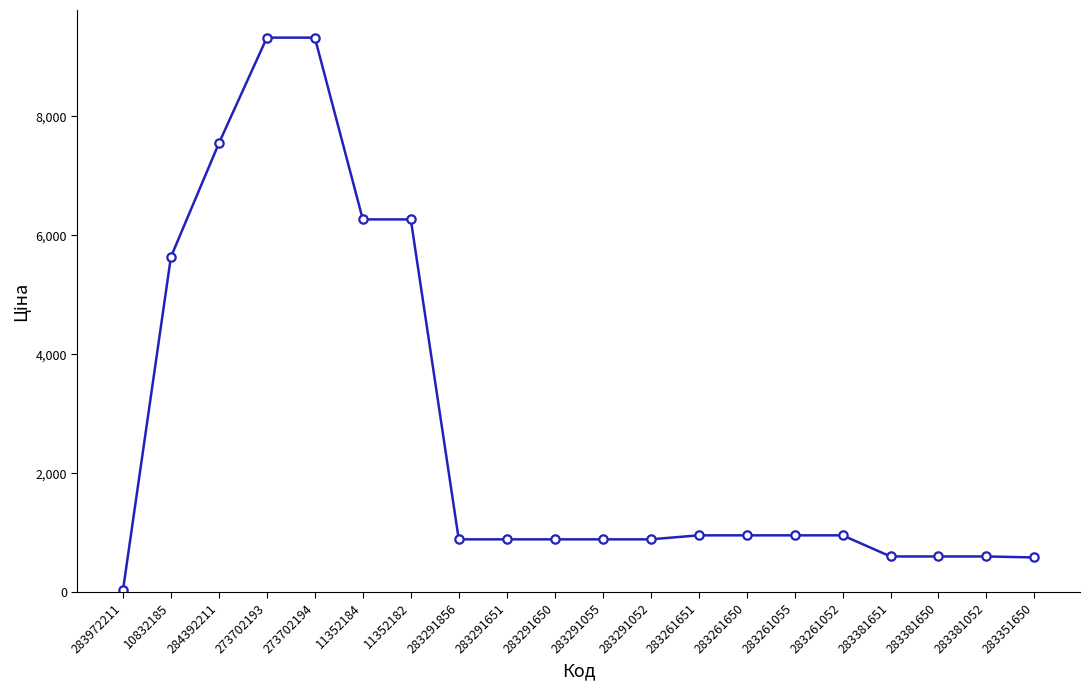

Where does the data first go above 957?

10832185